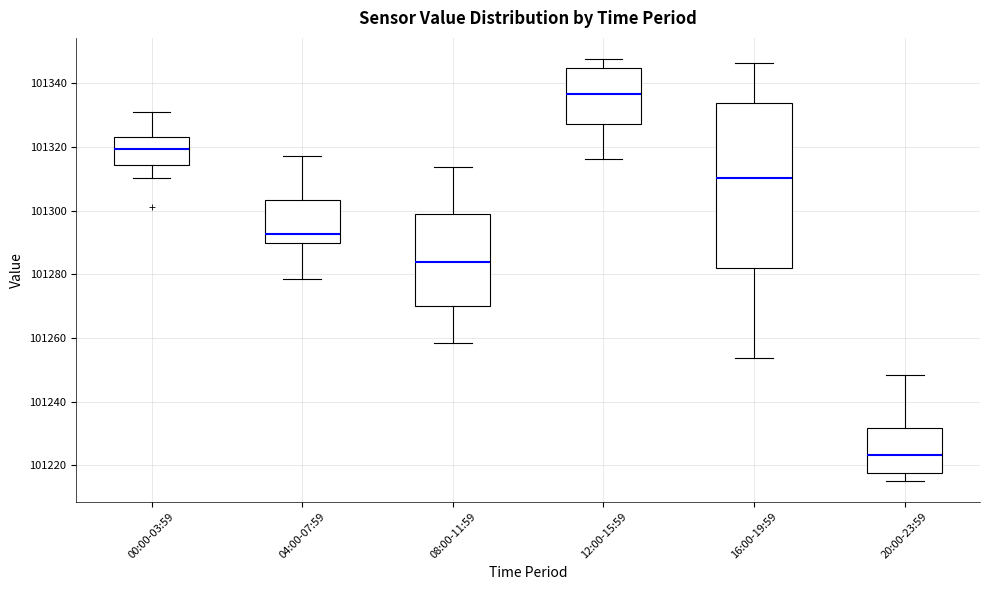

Where does the upper whisker of the box for 16:00-19:59 end on the y-axis? The values are not printed on the chart, so give them approximately, as read against the axis.

101346